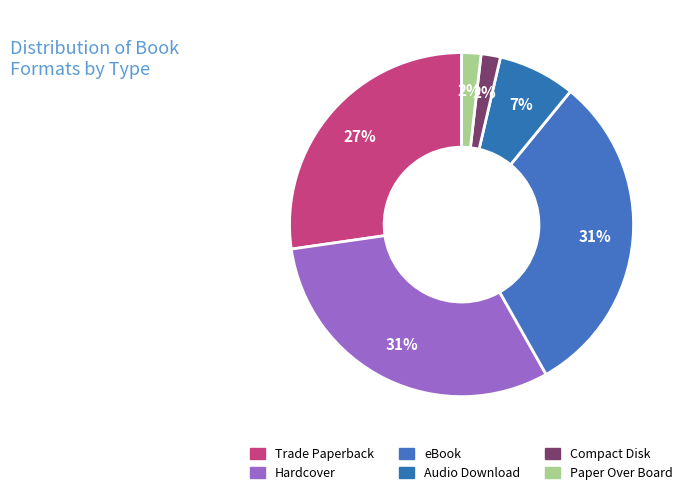

To the nearest percent, what is the average slice percentage?

17%